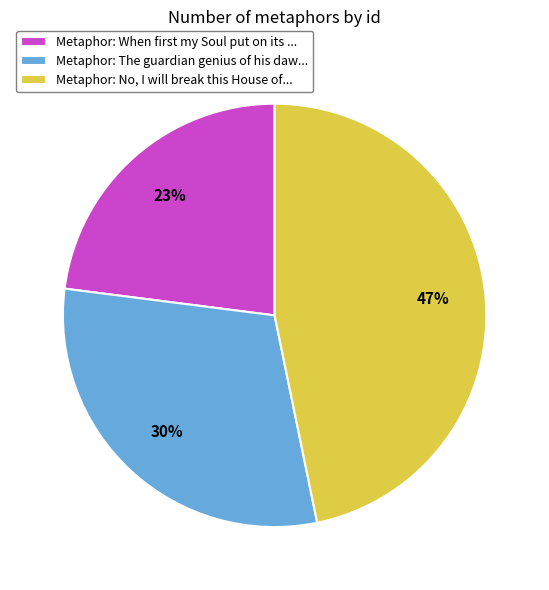

Which category has the biggest portion of the pie?

Metaphor: No, I will break this House of...